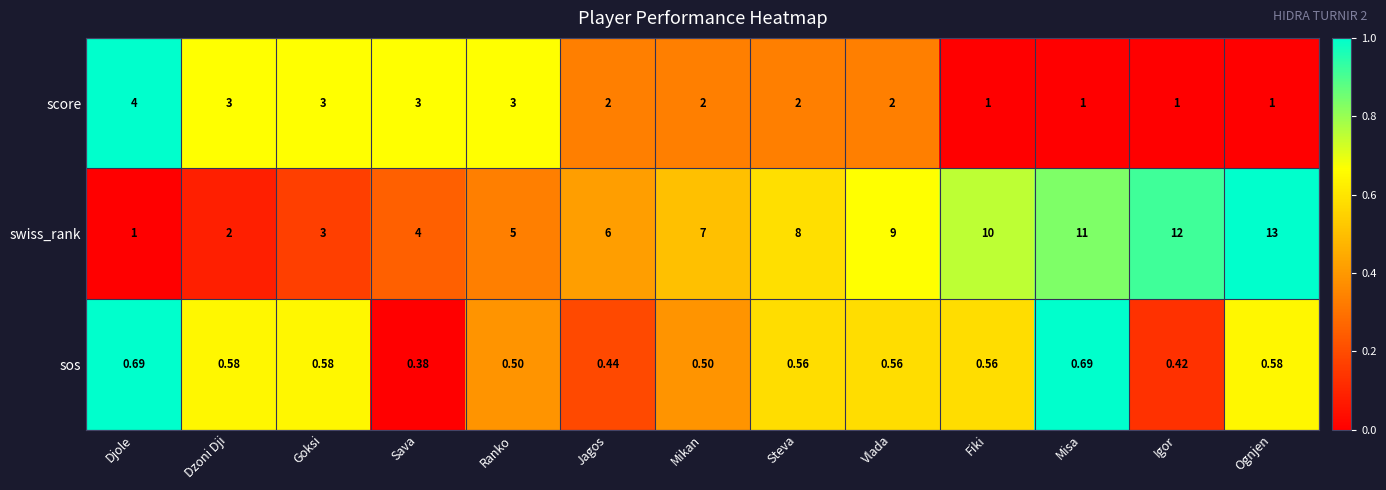

List the series in order of their overall mean, lowest first.

sos, score, swiss_rank